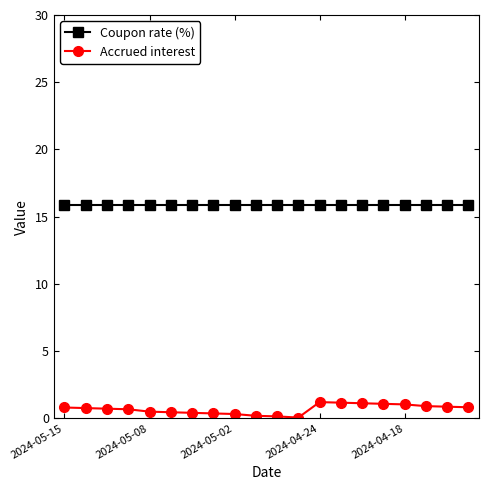

Which series has the largest total across all categories?

Coupon rate (%)